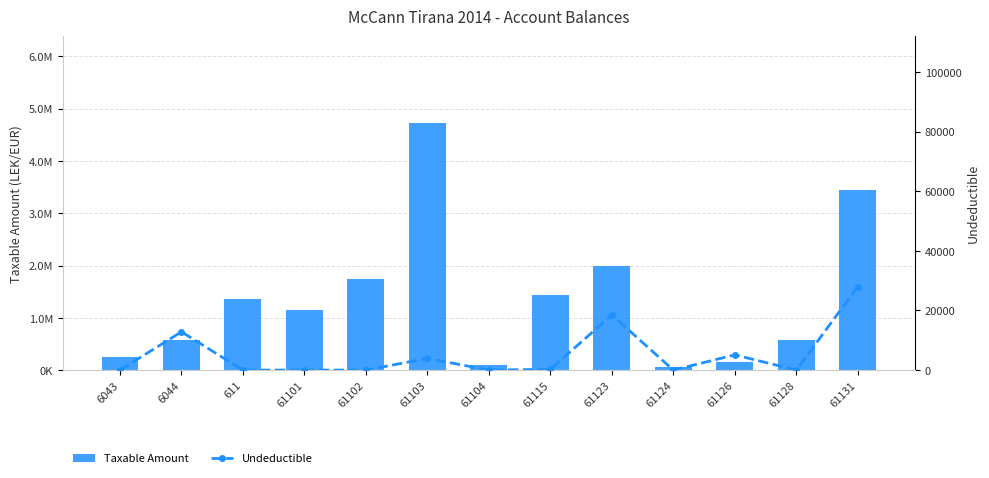

Reading left to right, what are all the values shown in this chart?

Taxable Amount: 250227.1	575296.9	1366068.5	1149043.7	1735151.5	4731146.9	105900.0	1433753.2	1991862.2	61813.2	157990.0	567460.5	3437988.5
Undeductible: 0.0	12822.0	0.0	0.0	0.0	3920.0	0.0	250.0	18500.0	0.0	5100.0	0.0	28000.0